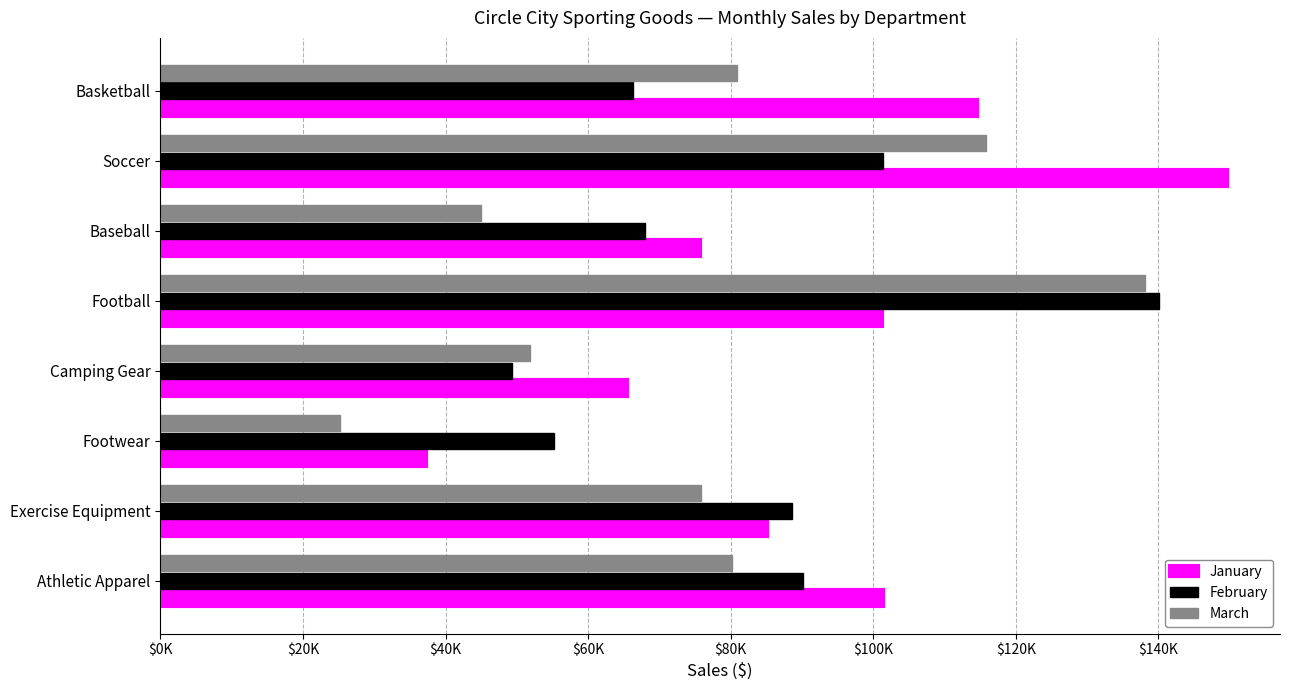

What are all the series names shown in the legend?

January, February, March